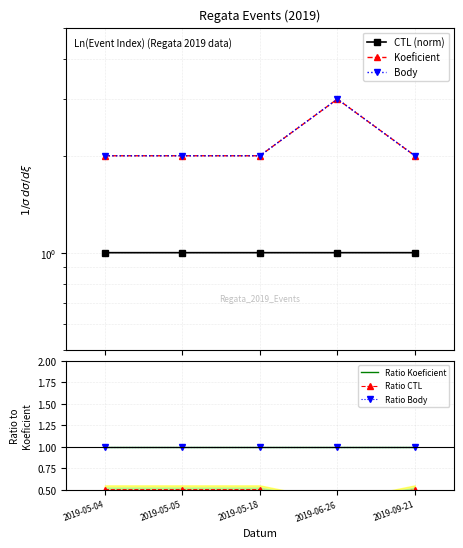

Reading left to right, list all the values displayed in this chart.

CTL (norm): 2019-05-04=1.0	2019-05-05=1.0	2019-05-18=1.0	2019-06-26=1.0	2019-09-21=1.0
Koeficient: 2019-05-04=2.0	2019-05-05=2.0	2019-05-18=2.0	2019-06-26=3.0	2019-09-21=2.0
Body: 2019-05-04=2.0	2019-05-05=2.0	2019-05-18=2.0	2019-06-26=3.0	2019-09-21=2.0
Ratio Koeficient: 2019-05-04=1.0	2019-05-05=1.0	2019-05-18=1.0	2019-06-26=1.0	2019-09-21=1.0
Ratio CTL: 2019-05-04=0.5	2019-05-05=0.5	2019-05-18=0.5	2019-06-26=0.3	2019-09-21=0.5
Ratio Body: 2019-05-04=1.0	2019-05-05=1.0	2019-05-18=1.0	2019-06-26=1.0	2019-09-21=1.0